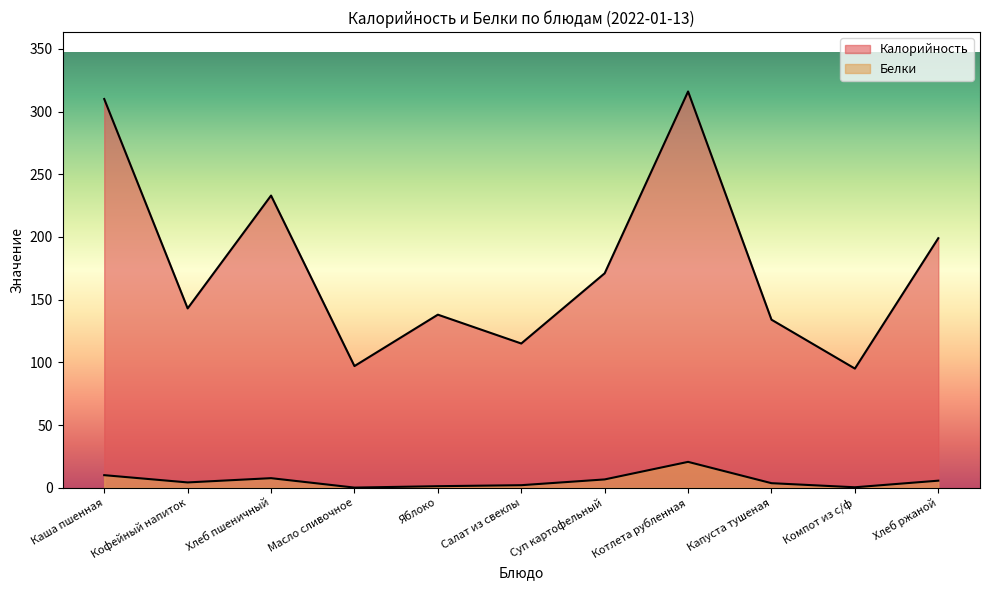

True or false: Калорийность has more than 1 points higher than both neighbors.

True